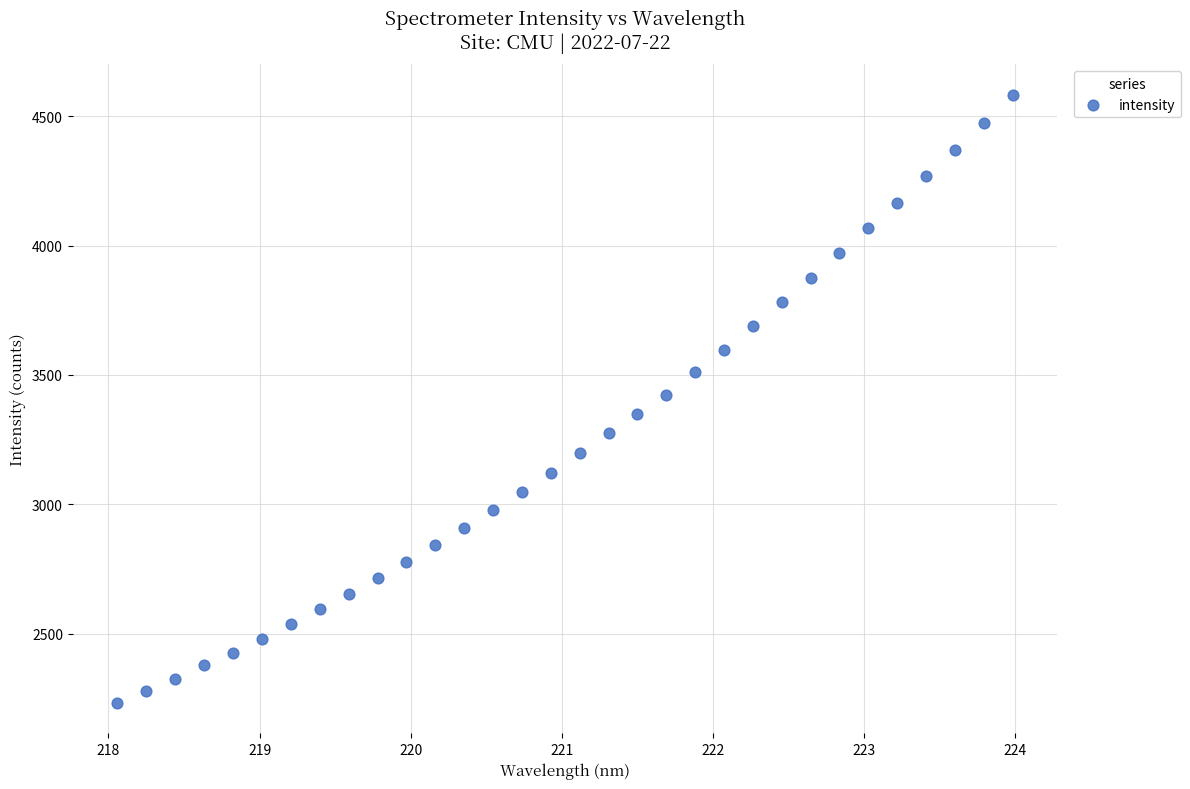

What is the range of Y values (max minus min)?

2351.7